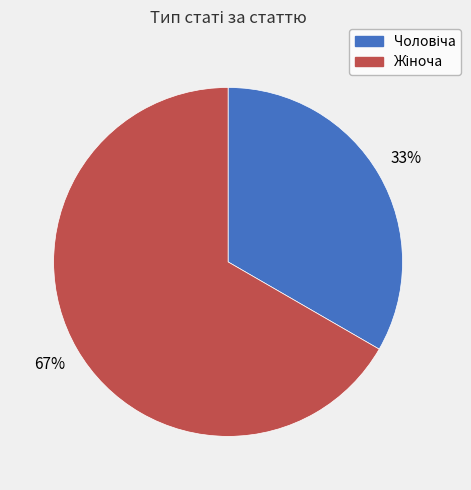

Is there a majority slice in this chart?

Yes